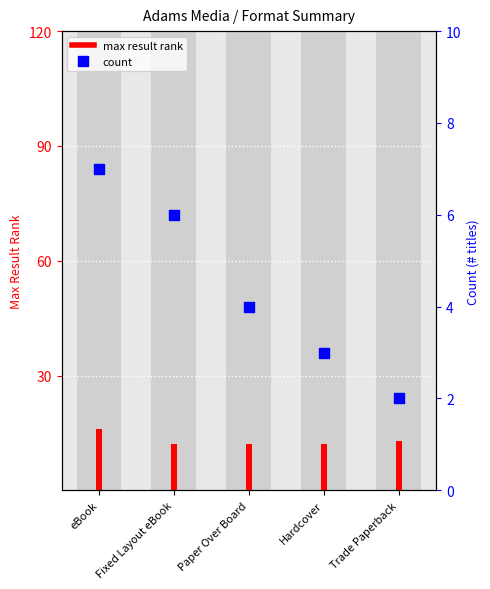

What are all the series names shown in the legend?

max result rank, count